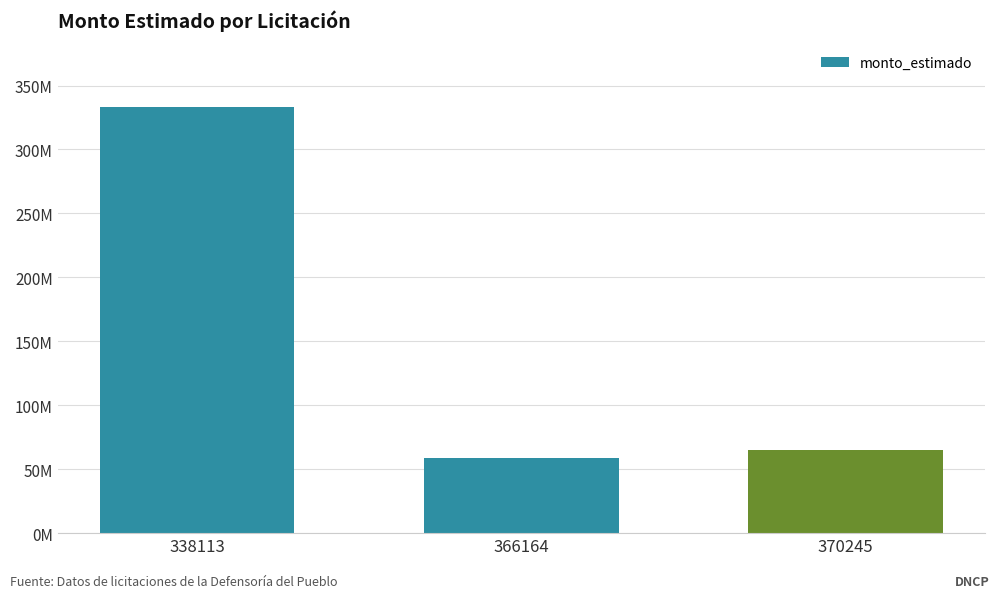

What is the value of the 3rd bar from the left?

65000000